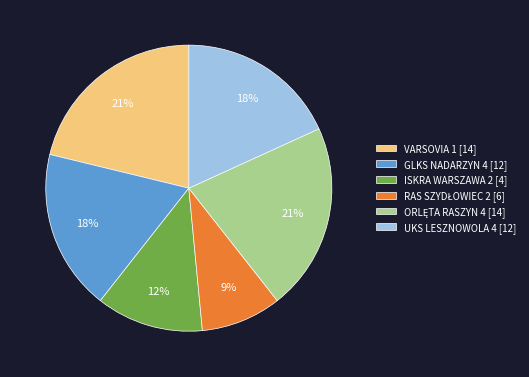

What is the ratio of the value at ISKRA WARSZAWA 2 [4] to the value at GLKS NADARZYN 4 [12]?

0.7